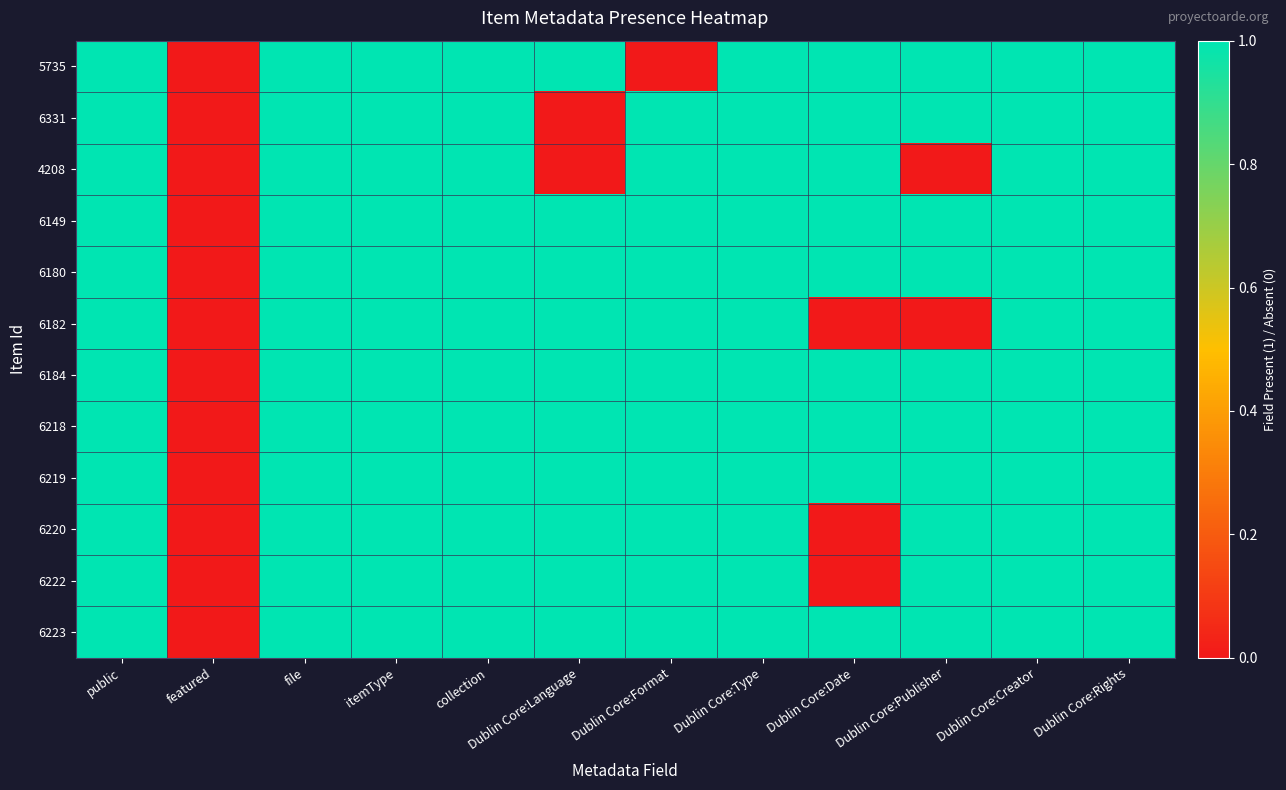

Which category has the lowest value across all series?

featured